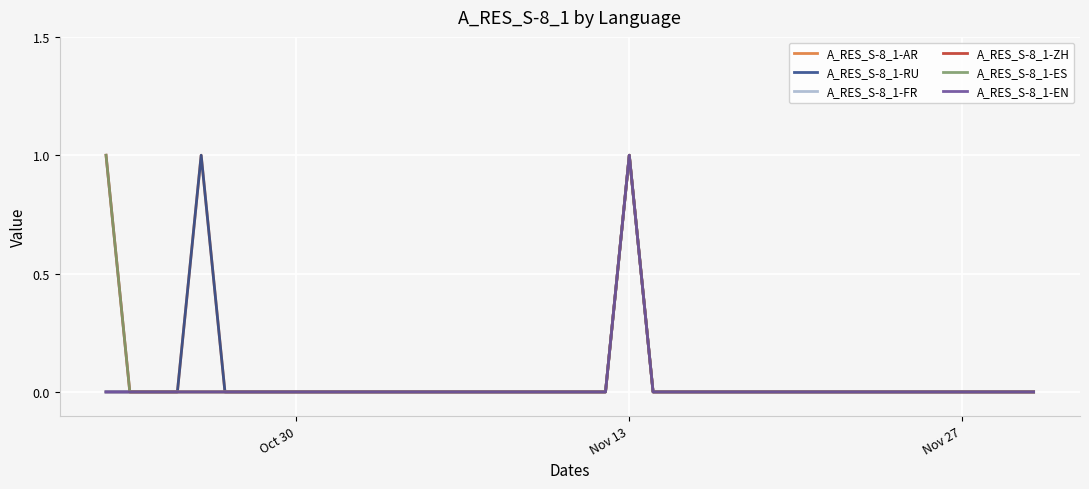

True or false: A_RES_S-8_1-ZH has more than 0 interior local peaks.

True